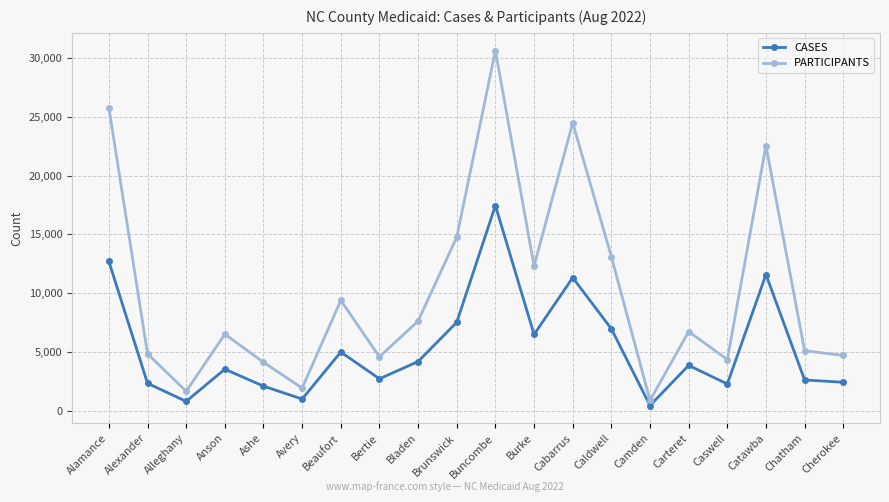

What is the difference between the maximum and minimum values in the PARTICIPANTS series?

29723